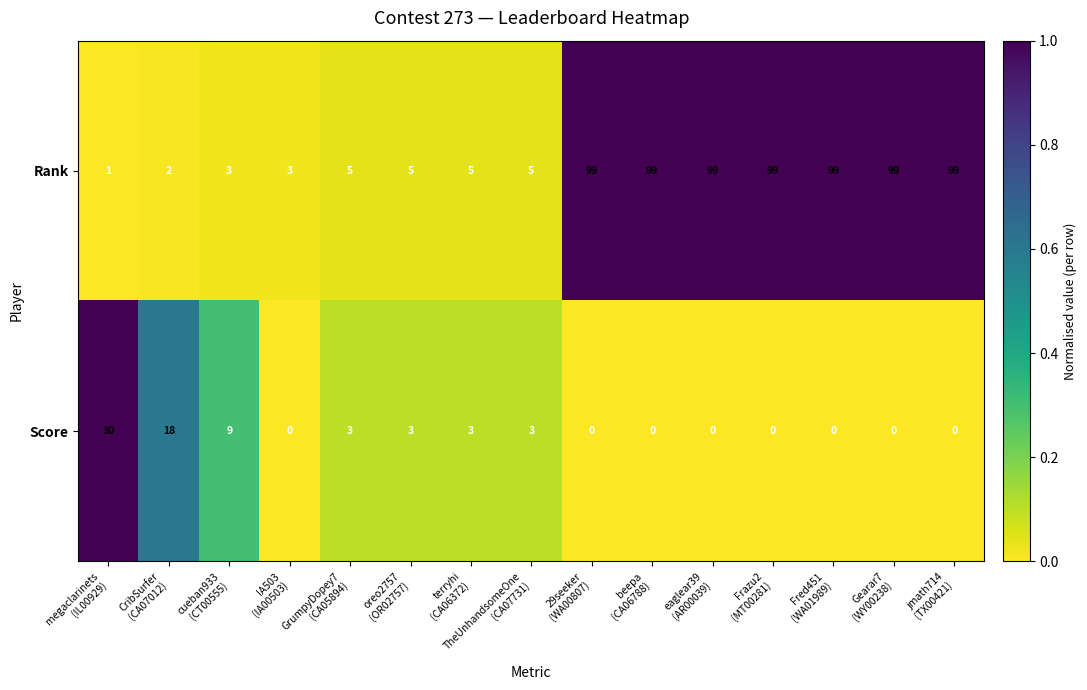

At how many categories does at least one series exceed 11?

9